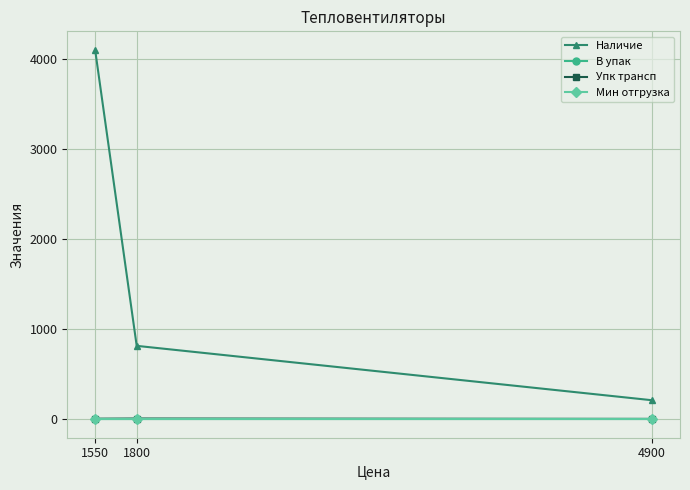

What is the value of the В упак point at the 1st from the left?

1